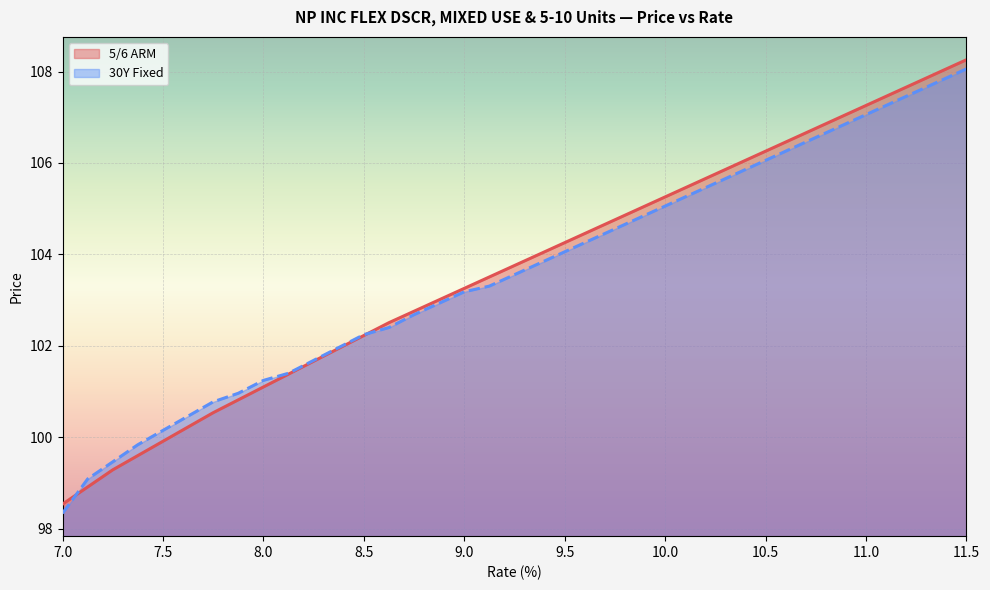

Reading left to right, list all the values displayed in this chart.

5/6 ARM: 7.0=98.5	7.125=98.9	7.25=99.3	7.375=99.6	7.5=99.9	7.625=100.2	7.75=100.5	7.875=100.8	8.0=101.1	8.125=101.4	8.25=101.7	8.375=101.9	8.5=102.2	8.625=102.5	8.75=102.8	8.875=103.0	9.0=103.3	9.125=103.5	9.25=103.8	9.375=104.0	9.5=104.3	9.625=104.5	9.75=104.8	9.875=105.0	10.0=105.3	10.125=105.5	10.25=105.8	10.375=106.0	10.5=106.3	10.625=106.5	10.75=106.8	10.875=107.0	11.0=107.3	11.125=107.5	11.25=107.8	11.375=108.0	11.5=108.3
30Y Fixed: 7.0=98.3	7.125=99.1	7.25=99.5	7.375=99.8	7.5=100.2	7.625=100.5	7.75=100.8	7.875=101.0	8.0=101.2	8.125=101.4	8.25=101.7	8.375=102.0	8.5=102.2	8.625=102.4	8.75=102.7	8.875=102.9	9.0=103.2	9.125=103.3	9.25=103.6	9.375=103.8	9.5=104.1	9.625=104.3	9.75=104.6	9.875=104.8	10.0=105.1	10.125=105.3	10.25=105.6	10.375=105.8	10.5=106.1	10.625=106.3	10.75=106.6	10.875=106.8	11.0=107.1	11.125=107.3	11.25=107.6	11.375=107.8	11.5=108.1